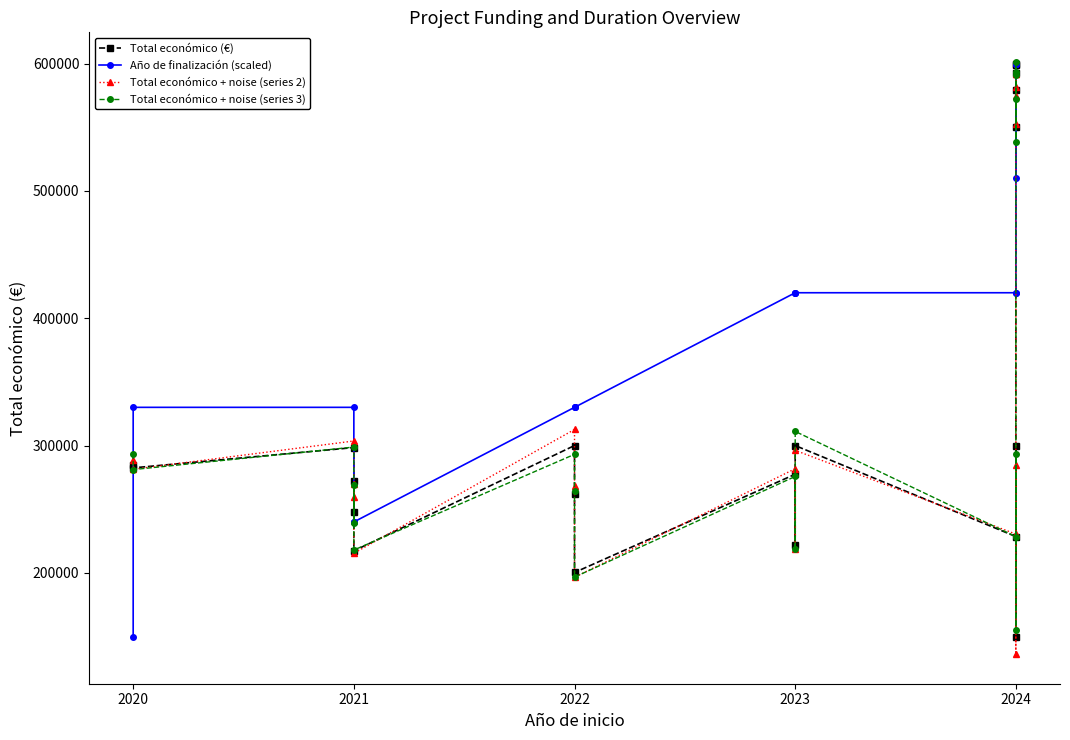

What is the value of the Año de finalización (scaled) point at the 12th from the left?

419995.2